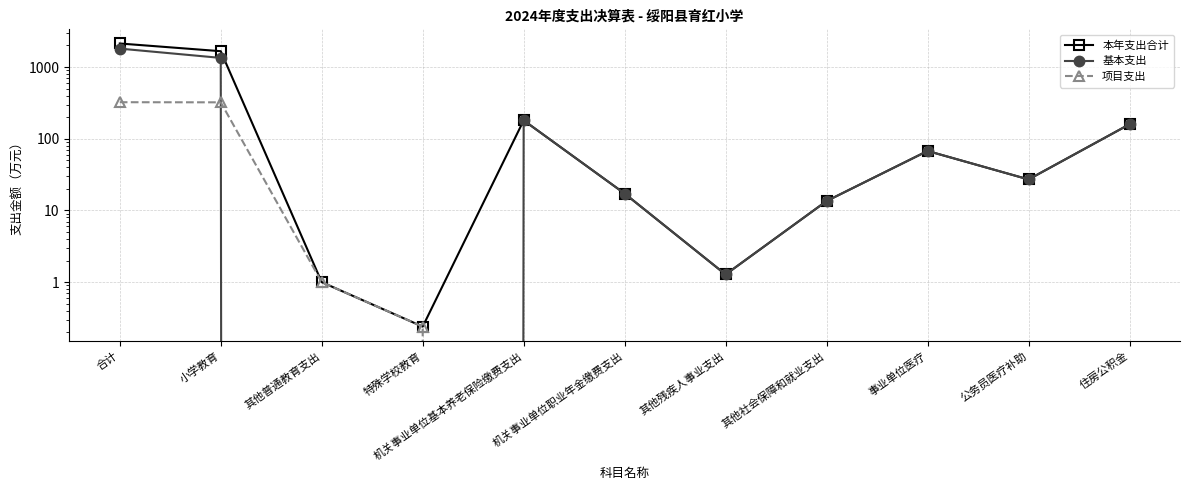

Is this an area chart (filled region under the line)?

No